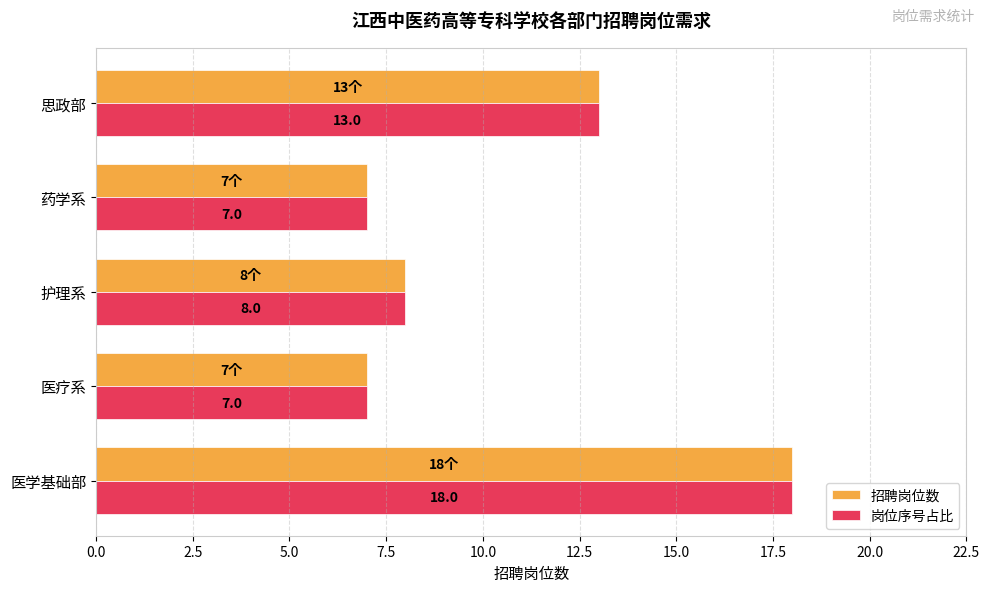

Read the 招聘岗位数 value at 医疗系, to the nearest 10.

10